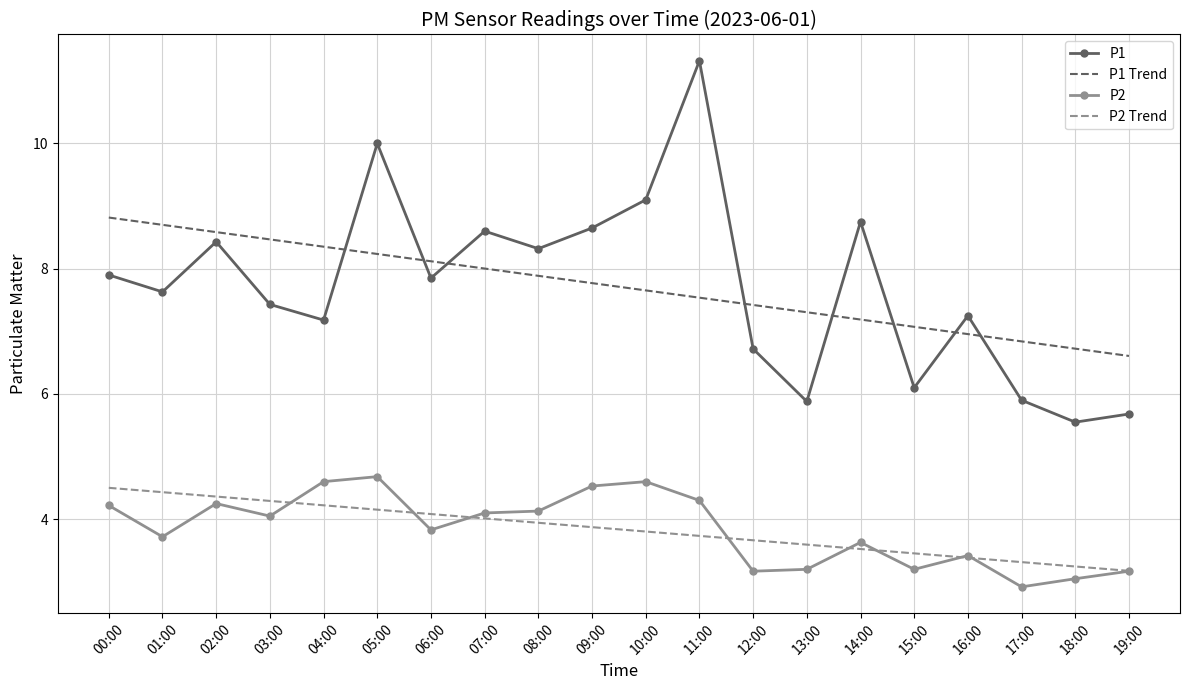

Count the number of categories in the chart.

20